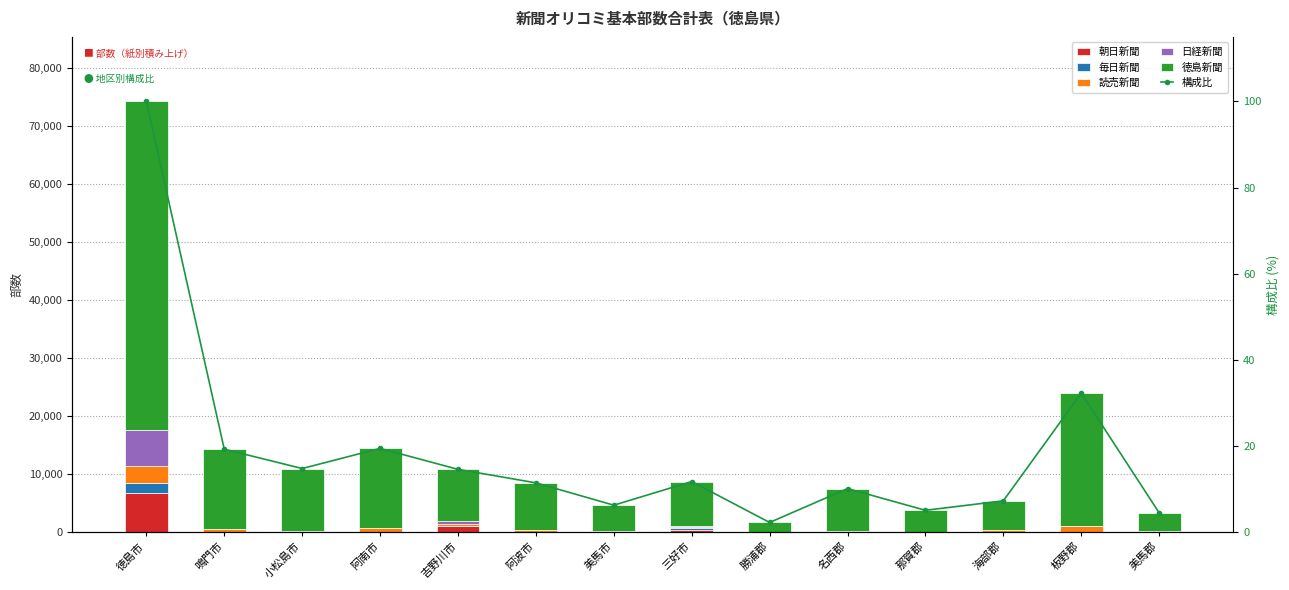

The 毎日新聞 series shows 0.0 at 勝浦郡. True or false?

True